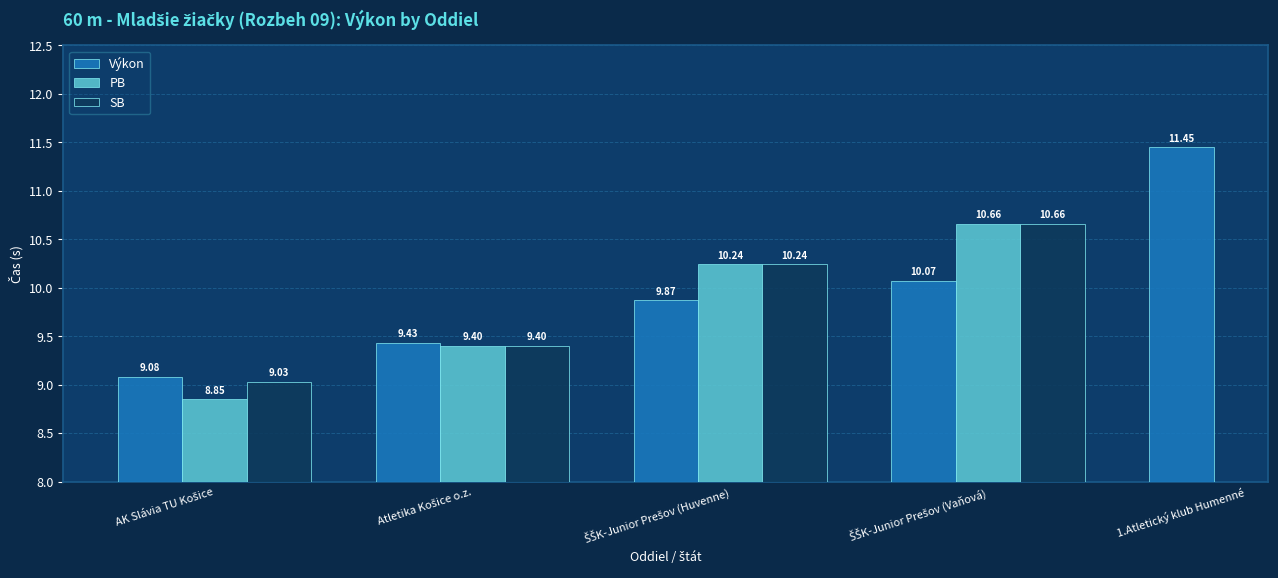

Is the value of PB at Atletika Košice o.z. greater than the value of SB at ŠŠK-Junior Prešov (Huvenne)?

No